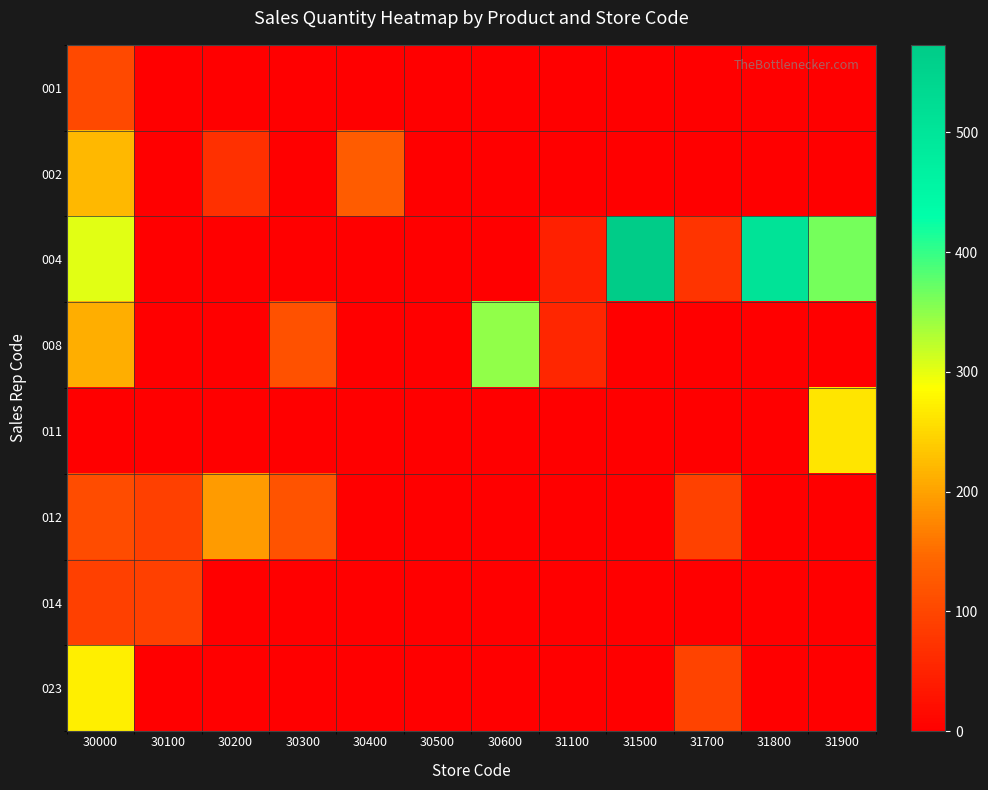

Reading right to left, list all the values displayed in this chart.

001: 31900=0	31800=0	31700=0	31500=0	31100=0	30600=0	30500=0	30400=0	30300=0	30200=0	30100=0	30000=104
002: 31900=0	31800=0	31700=0	31500=0	31100=0	30600=0	30500=0	30400=131	30300=0	30200=69	30100=0	30000=221
004: 31900=363	31800=508	31700=76	31500=573	31100=45	30600=0	30500=0	30400=0	30300=0	30200=0	30100=0	30000=304
008: 31900=0	31800=0	31700=0	31500=0	31100=55	30600=349	30500=0	30400=0	30300=116	30200=0	30100=0	30000=212
011: 31900=262	31800=0	31700=0	31500=0	31100=0	30600=0	30500=0	30400=0	30300=0	30200=0	30100=0	30000=0
012: 31900=0	31800=0	31700=93	31500=0	31100=0	30600=0	30500=0	30400=0	30300=117	30200=194	30100=90	30000=109
014: 31900=0	31800=0	31700=0	31500=0	31100=0	30600=0	30500=0	30400=0	30300=0	30200=0	30100=91	30000=91
023: 31900=0	31800=0	31700=96	31500=0	31100=0	30600=0	30500=0	30400=0	30300=0	30200=0	30100=0	30000=272